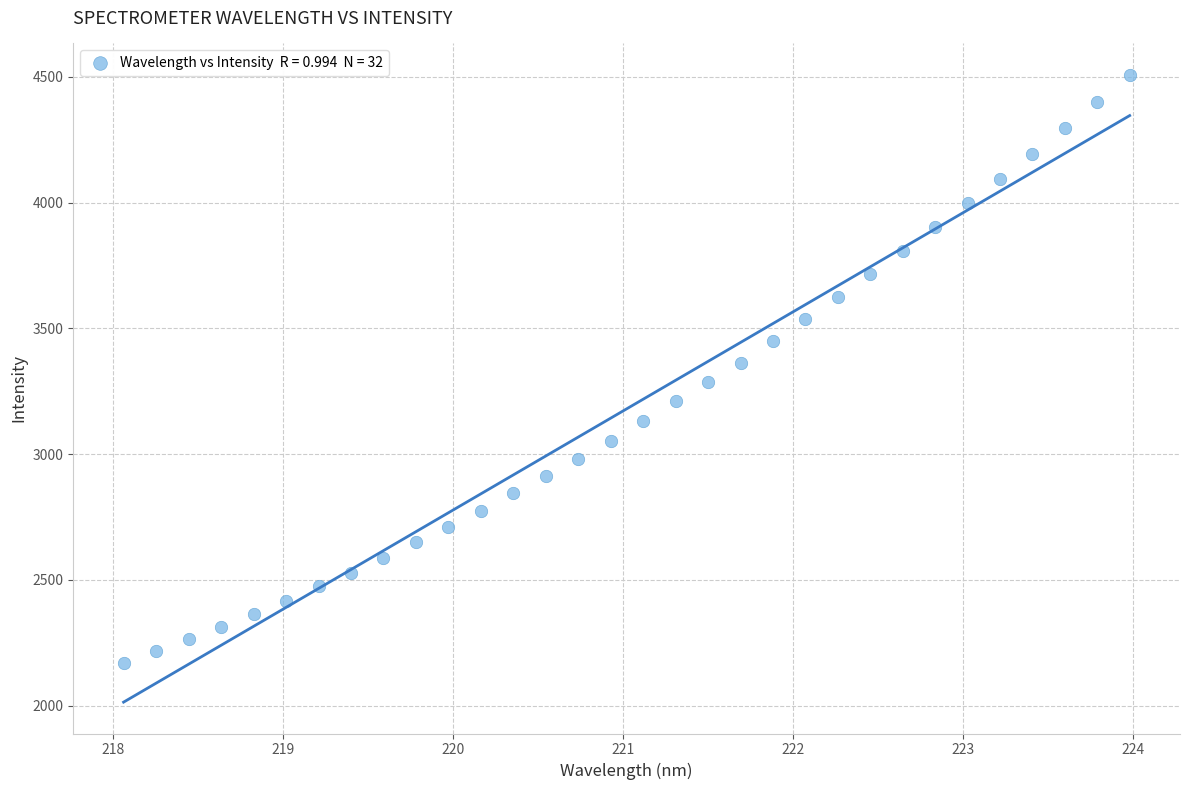

What is the range of Y values (max minus min)?

2338.3